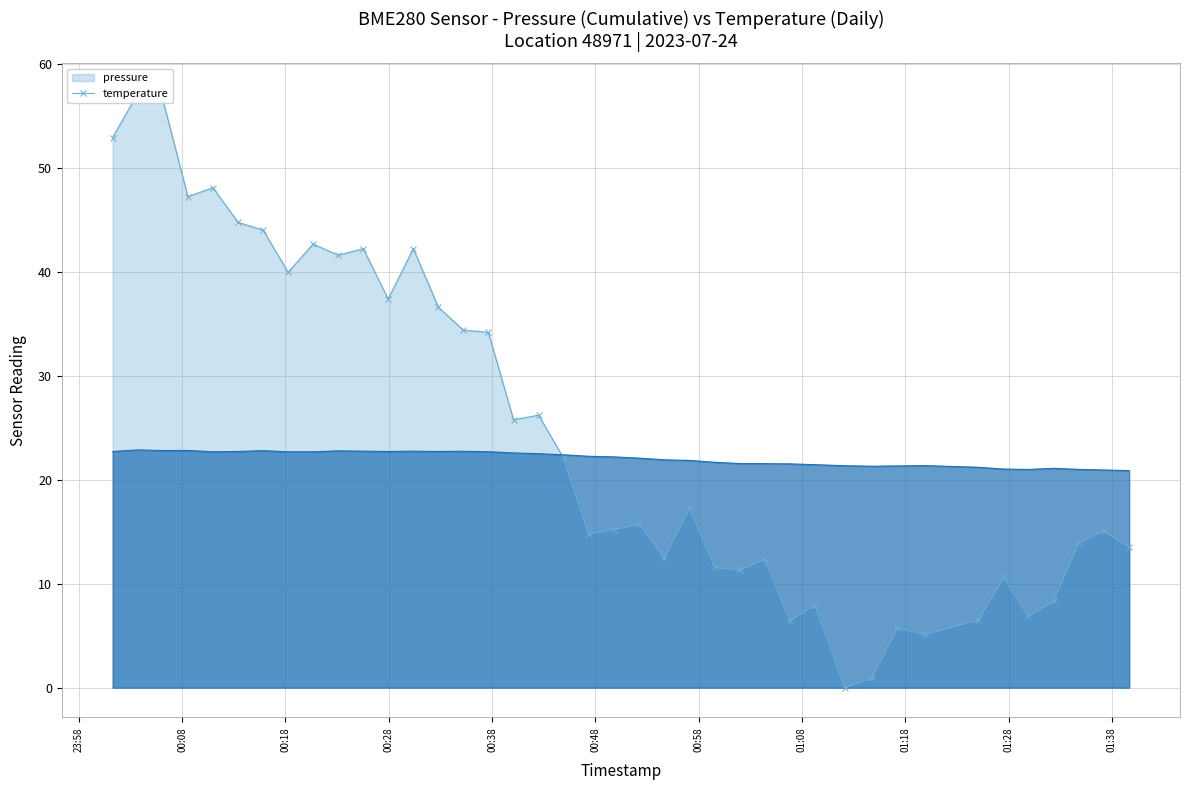

Which series has the widest spread of values?

pressure